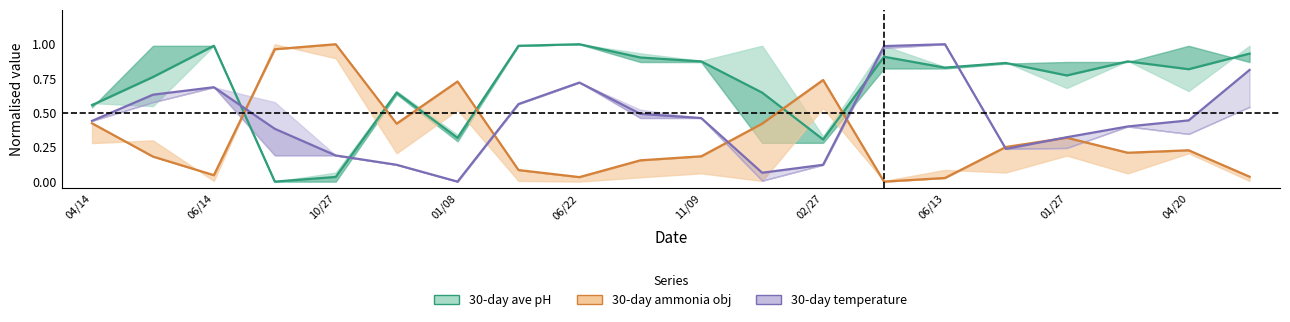

What is the greatest value displayed?

1.0